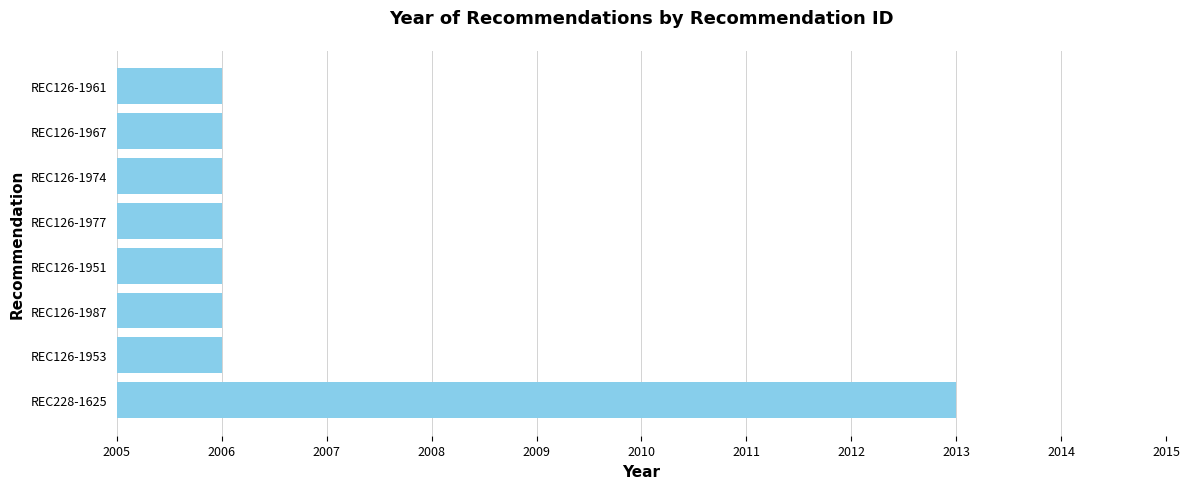

The value at REC228-1625 is 2013. True or false?

True